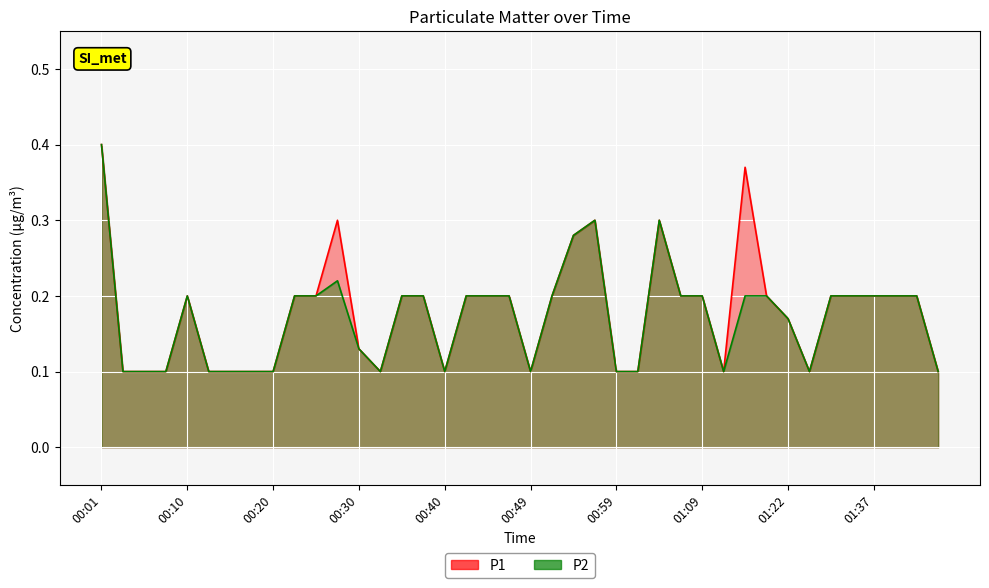

Rank the categories by P1 value from highest to lowest.

00:01, 01:17, 00:27, 00:57, 01:04, 00:54, 00:10, 00:22, 00:25, 00:35, 00:37, 00:42, 00:44, 00:47, 00:52, 01:07, 01:09, 01:19, 01:32, 01:35, 01:37, 01:40, 01:42, 01:22, 00:30, 00:03, 00:05, 00:08, 00:13, 00:15, 00:18, 00:20, 00:32, 00:40, 00:49, 00:59, 01:02, 01:14, 01:24, 01:45